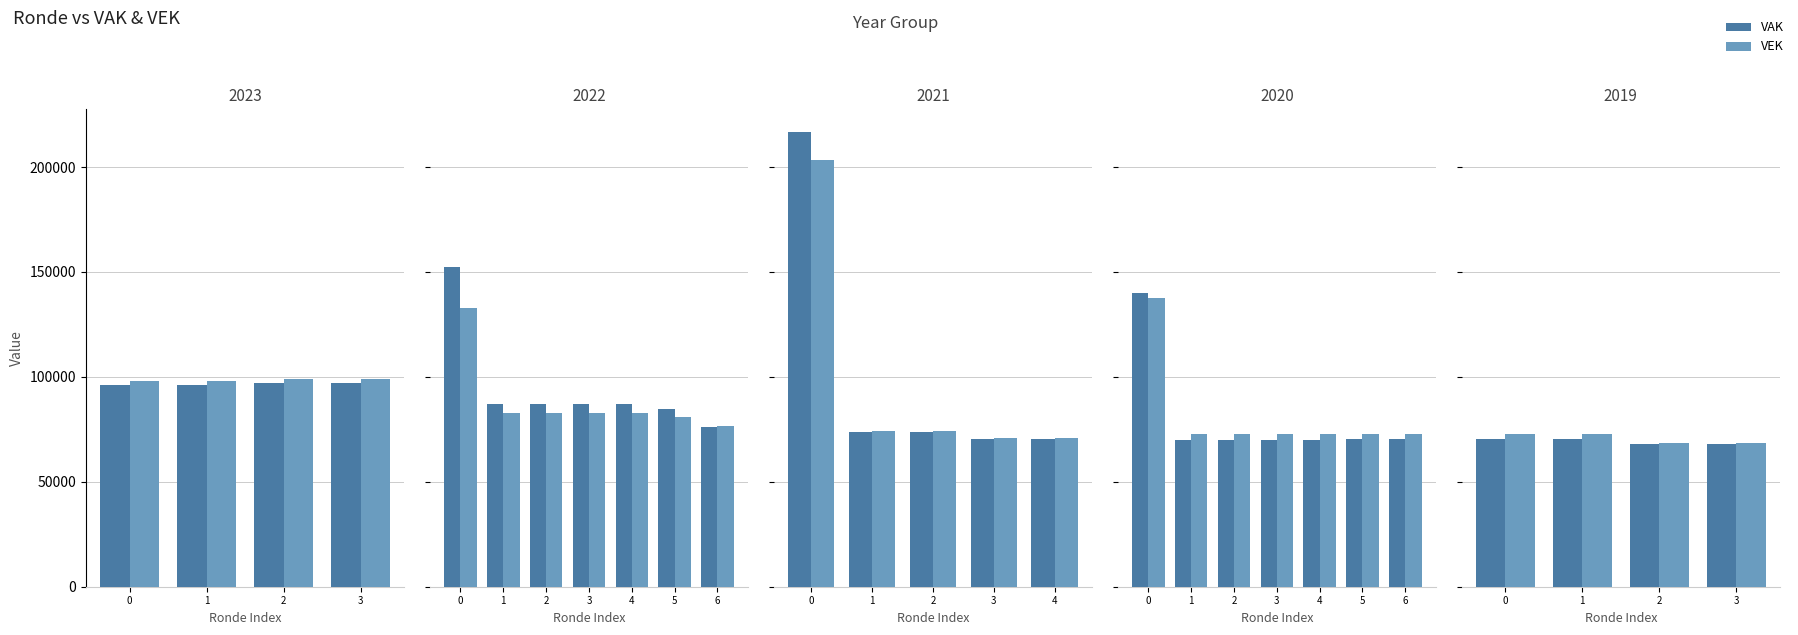

What is the total value across all series at 2?

136660